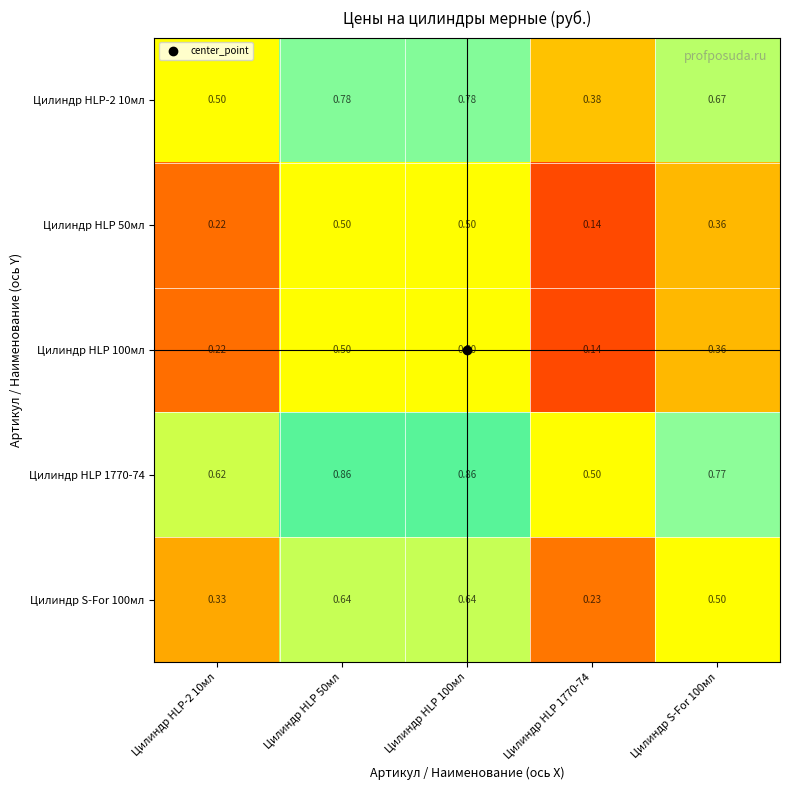

Is the value of Цилиндр HLP 100мл at Цилиндр HLP-2 10мл greater than the value of Цилиндр HLP-2 10мл at Цилиндр S-For 100мл?

No